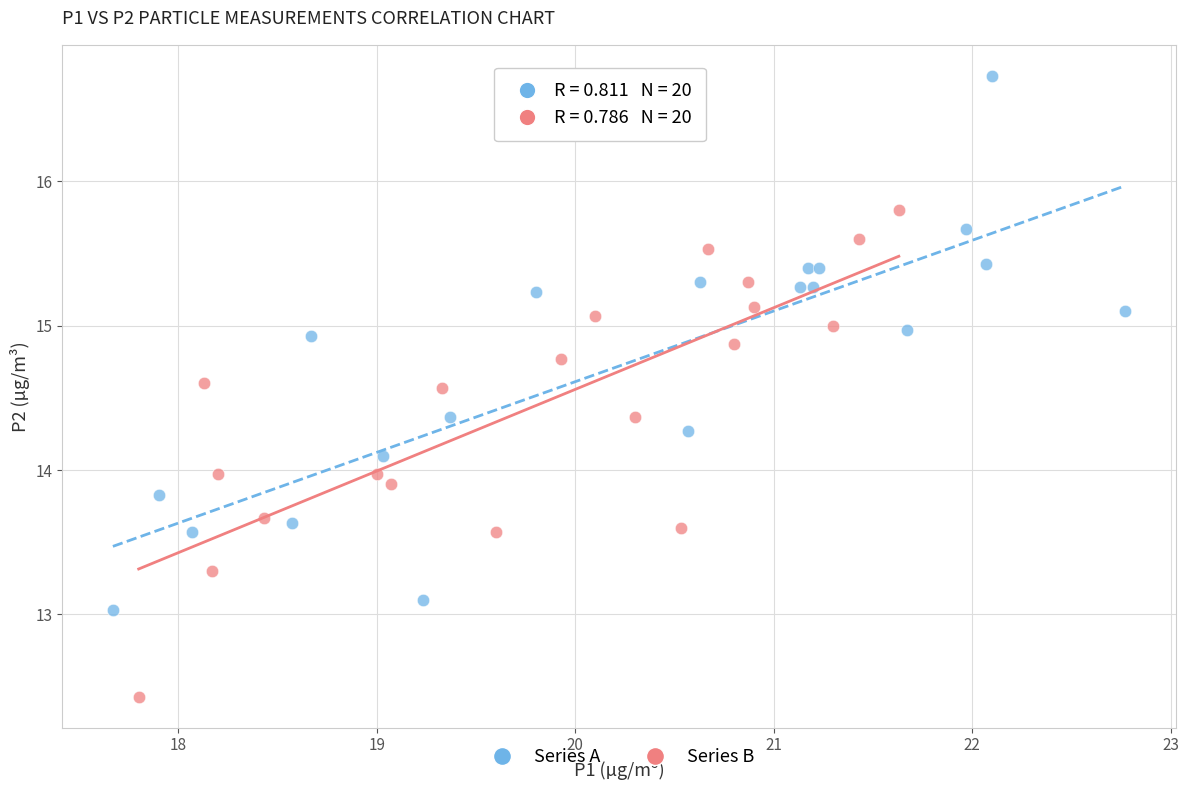

Which series contains the highest Y value?

Series A